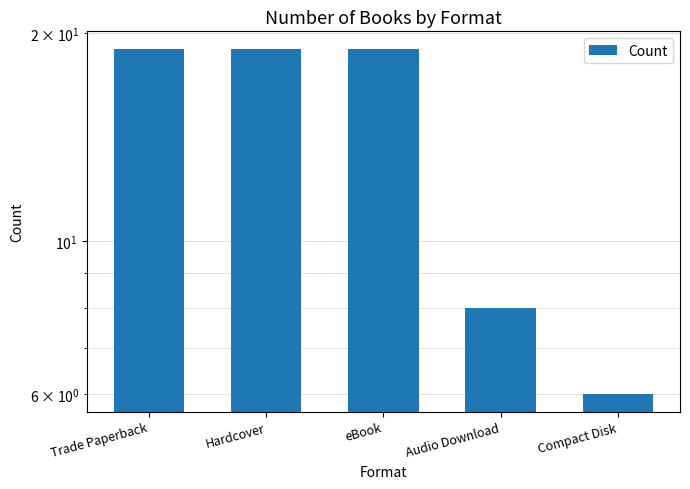

Rank the categories by value from lowest to highest.

Compact Disk, Audio Download, Trade Paperback, Hardcover, eBook